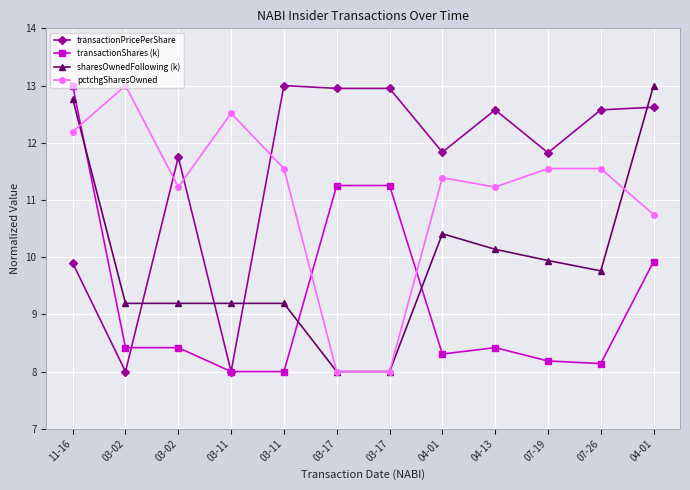

Count the number of data series in this chart.

4